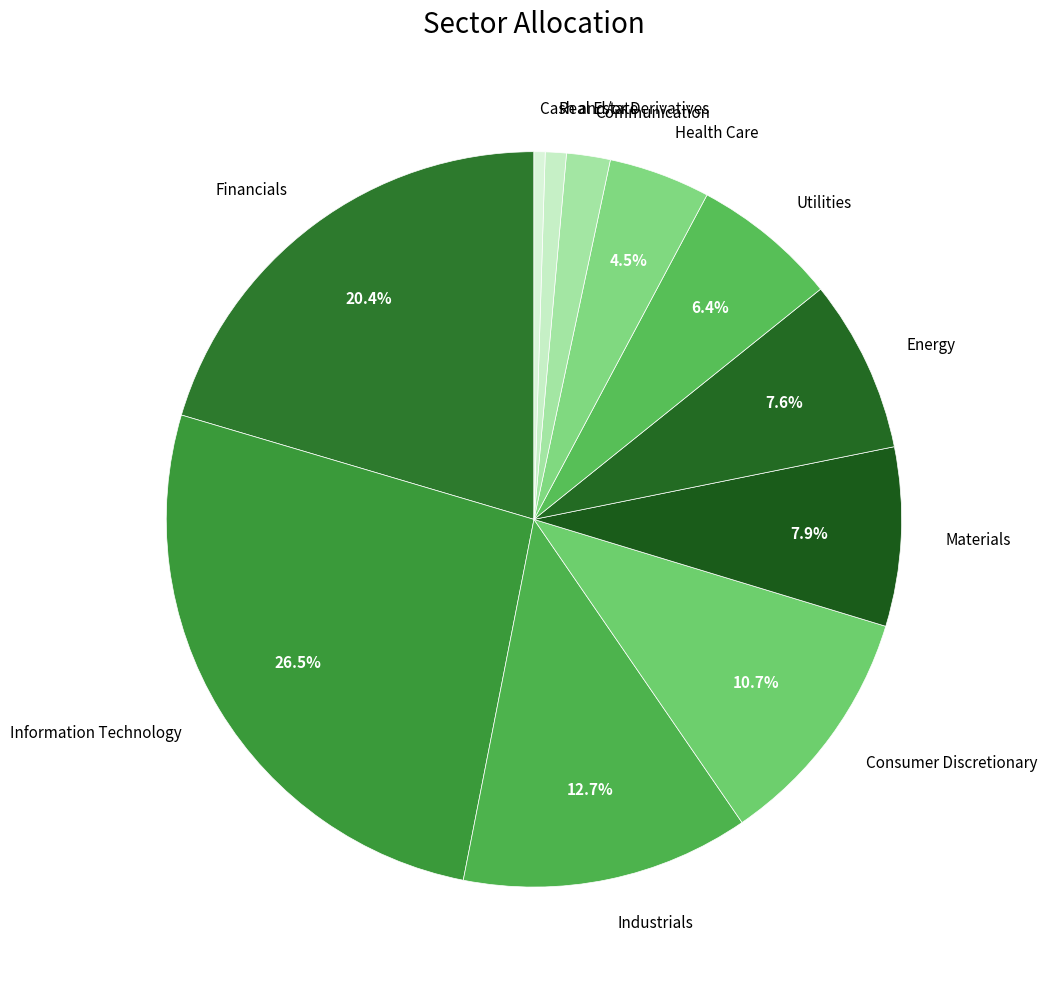

Which category has the biggest portion of the pie?

Information Technology